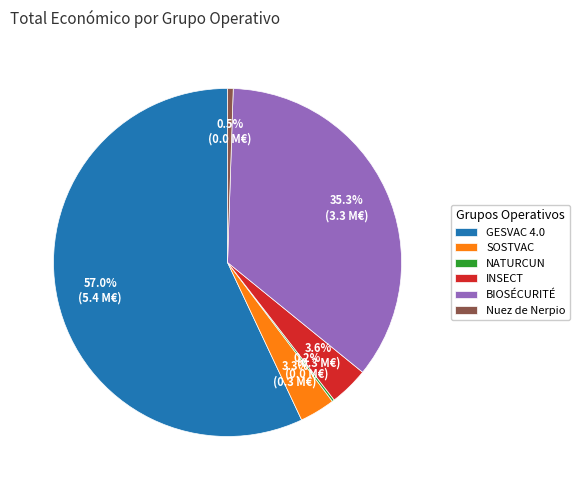

What portion of the pie excludes INSECT?

96.4%